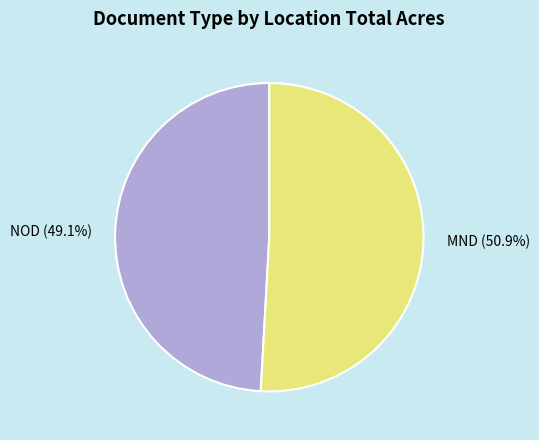

Between NOD and MND, which is larger?

MND